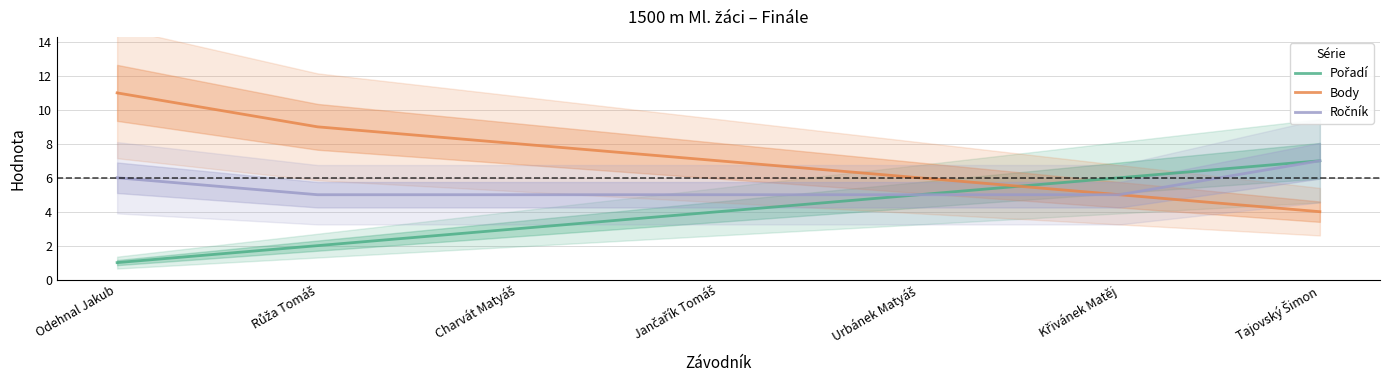

The value of Ročník at Křivánek Matěj is 7. True or false?

False